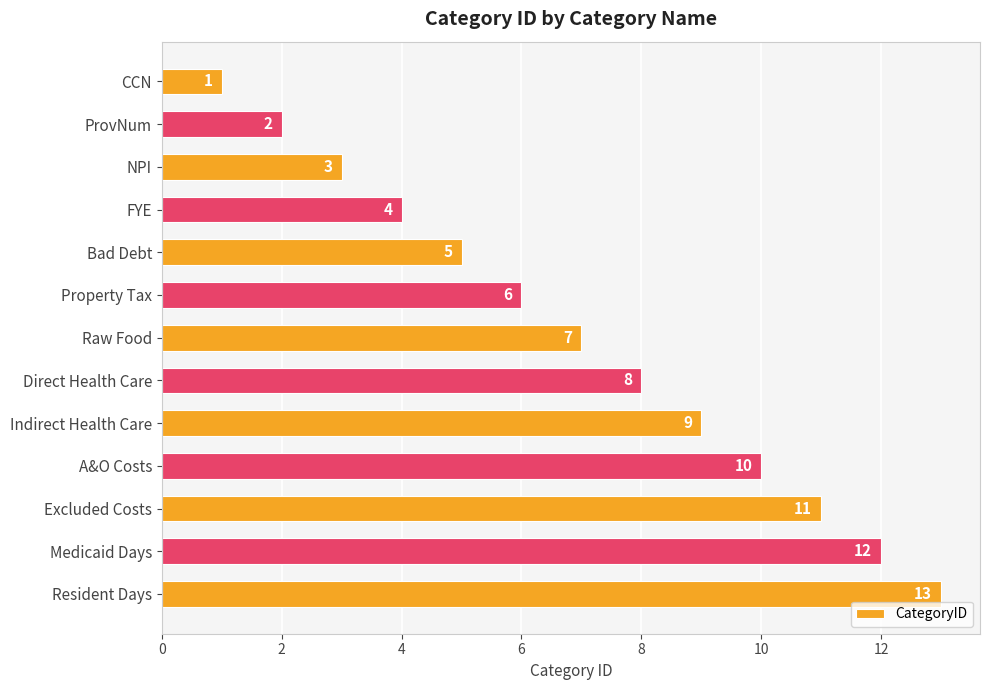

What is the value of the 10th bar from the top?

10